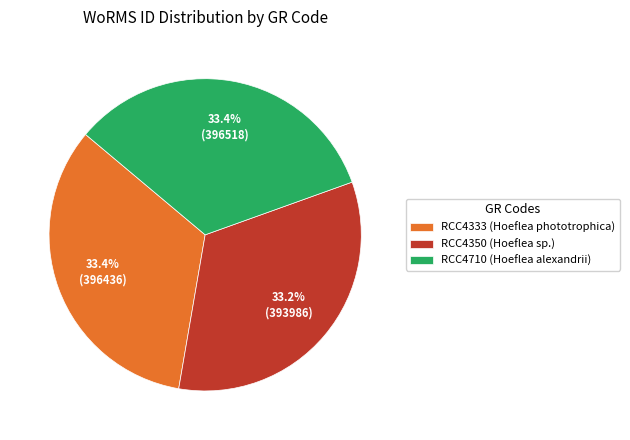

What percentage is the RCC4710 (Hoeflea alexandrii) slice, to the nearest percent?

33%